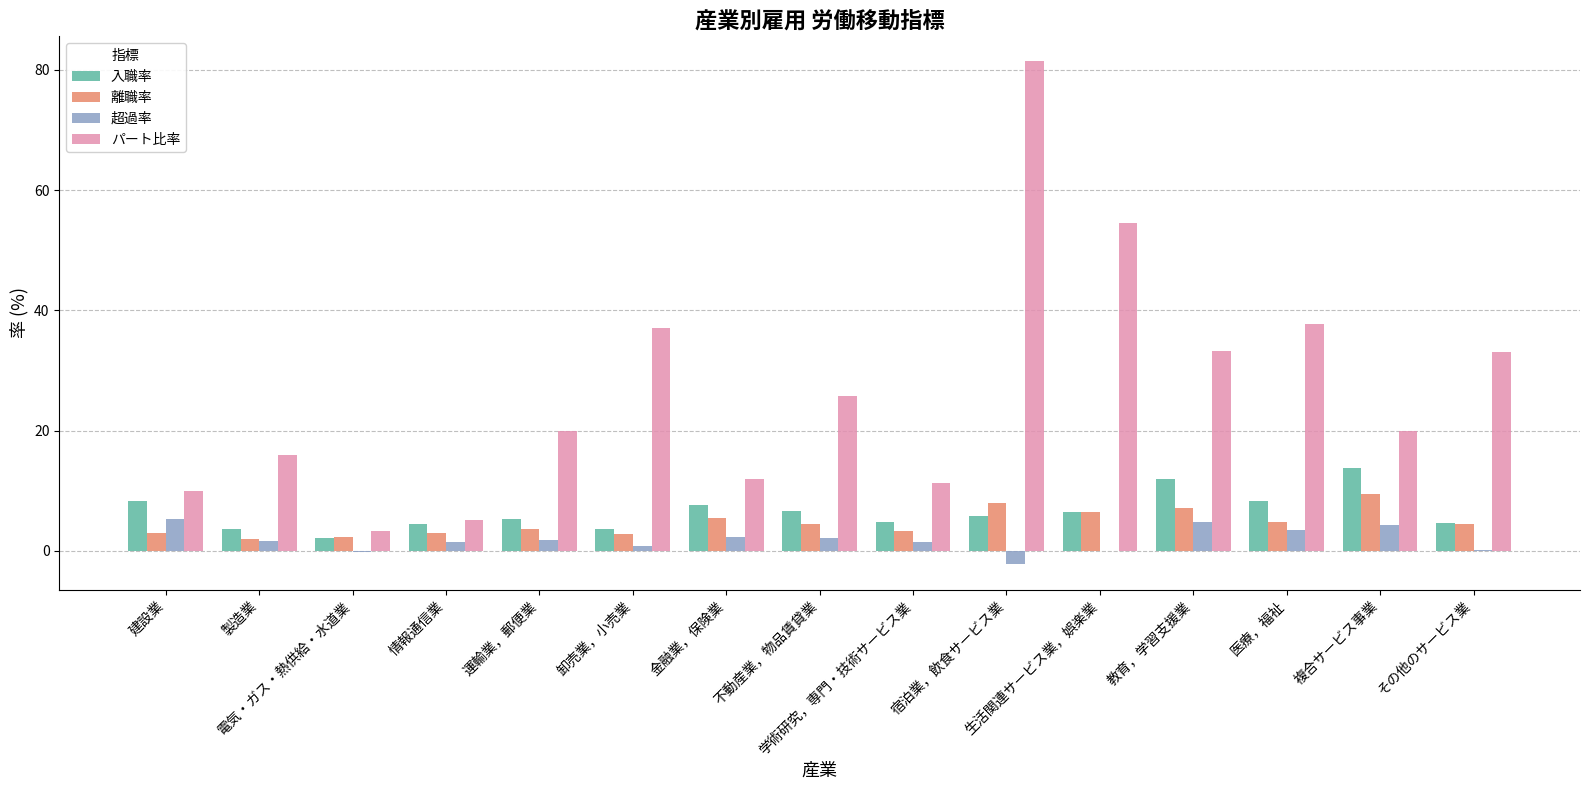

The value of パート比率 at 医療，福祉 is 16.0. True or false?

False